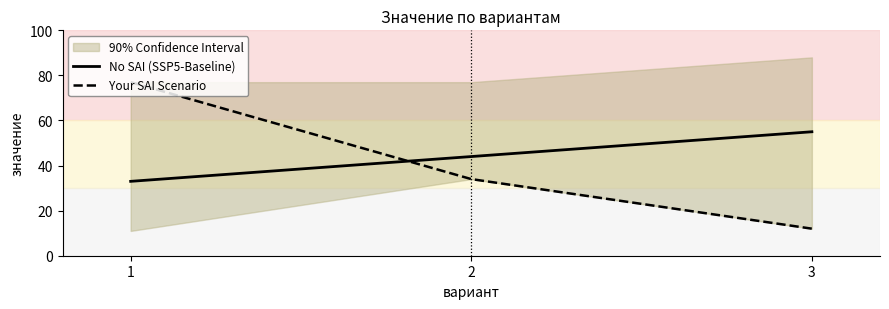

The Your SAI Scenario series shows 77 at 1. True or false?

True